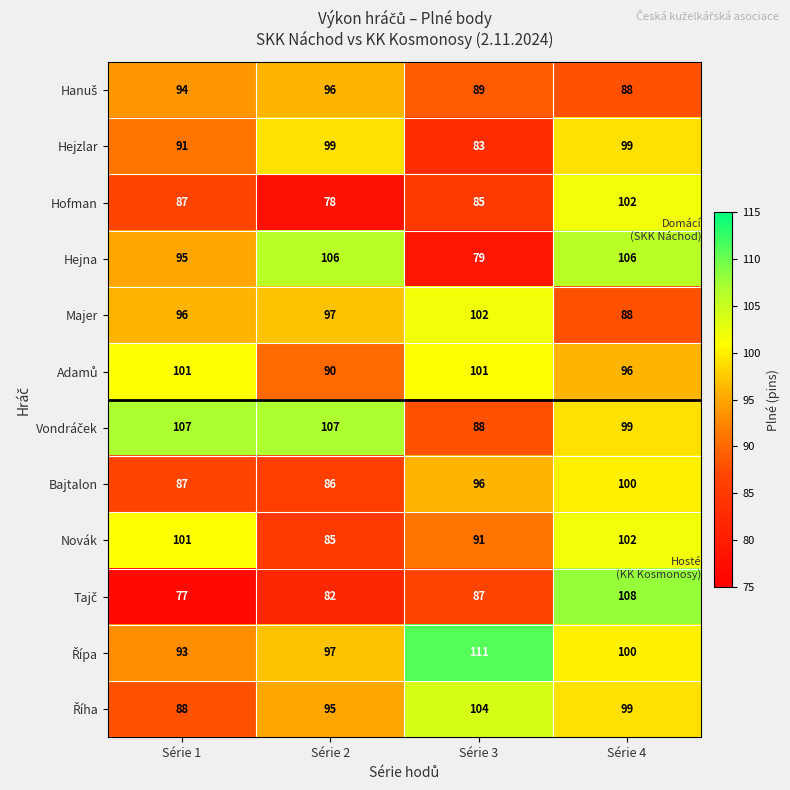

What is the greatest value displayed?

111